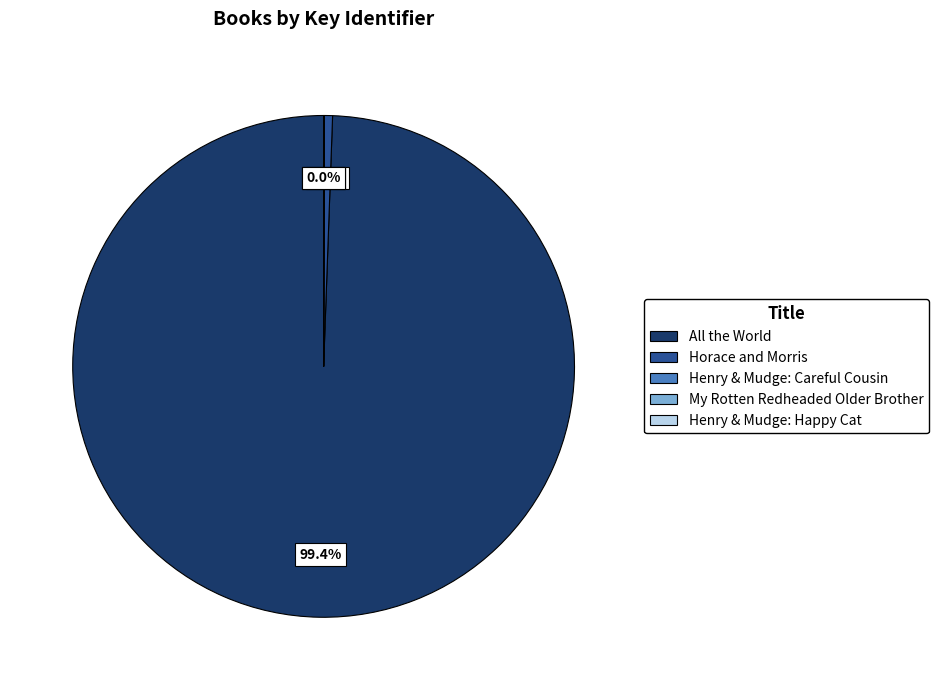

Is there a majority slice in this chart?

Yes